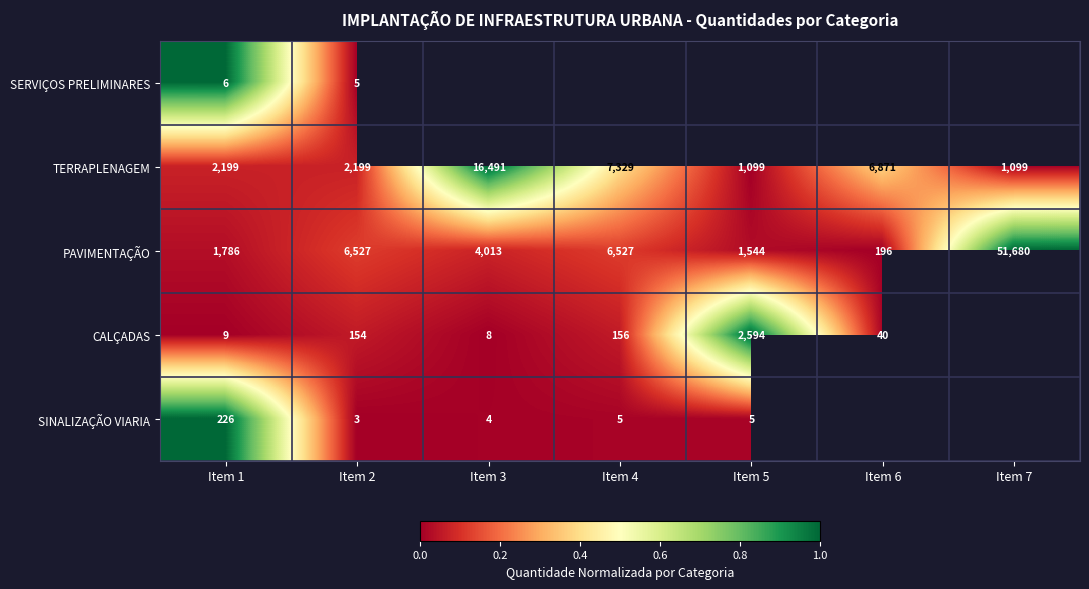

At how many categories does at least one series exceed 0?

7